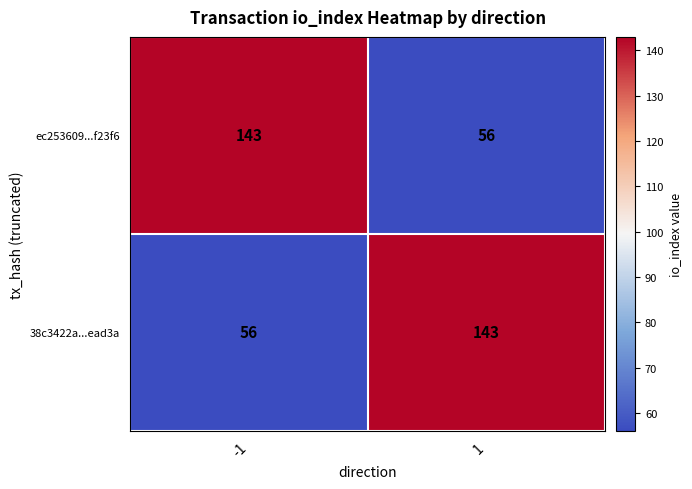

What is the approximate value of ec253609...f23f6 at -1, to the nearest 5?

145